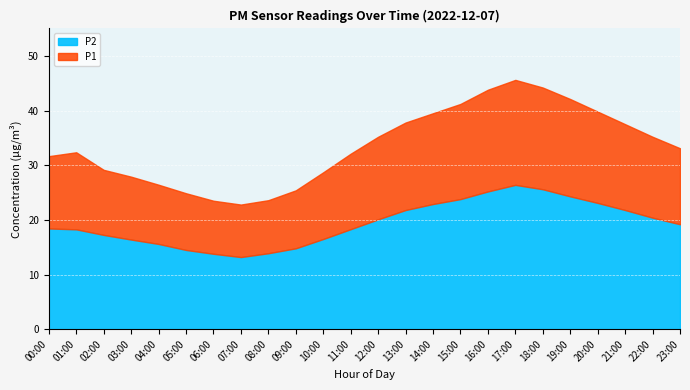

How many interior local valleys does the P2 series have?

1